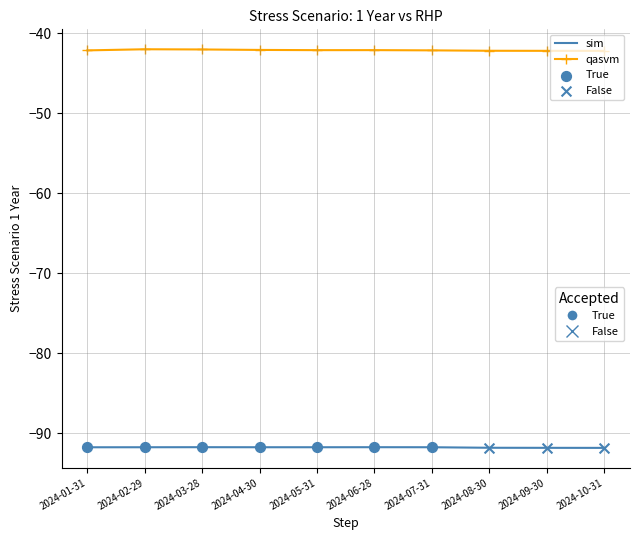

What is the spread (max minus min) of values at 2024-09-30?

49.6